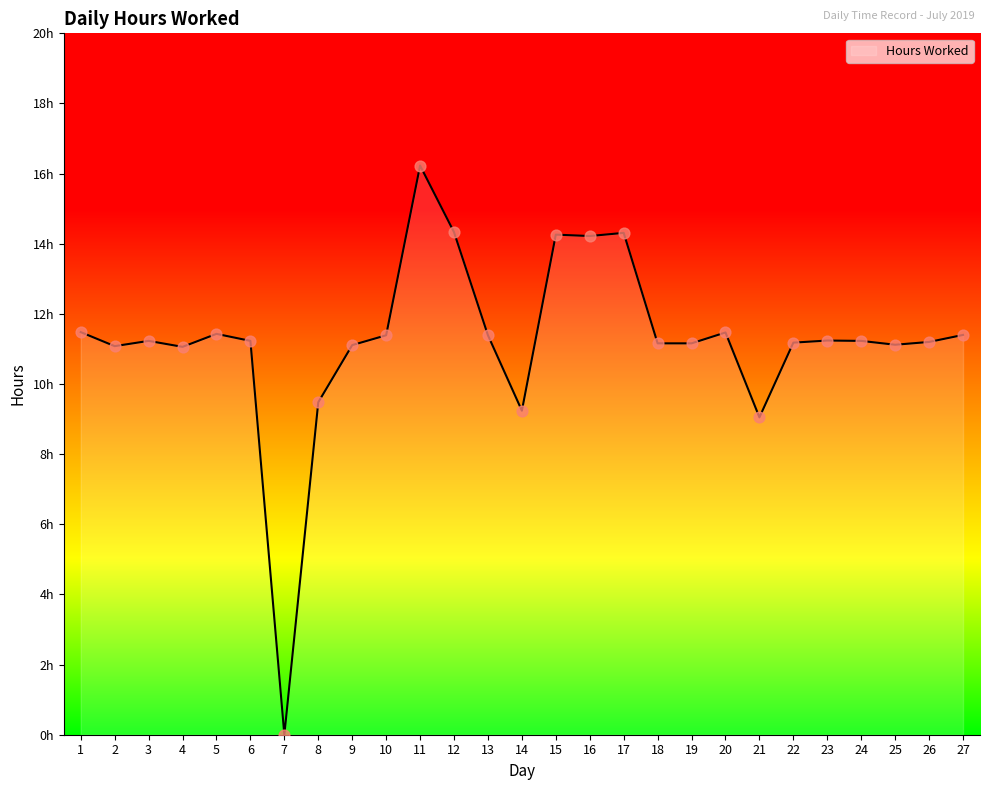

Approximately how many times larger is the value at 9 compared to 1?

1.0